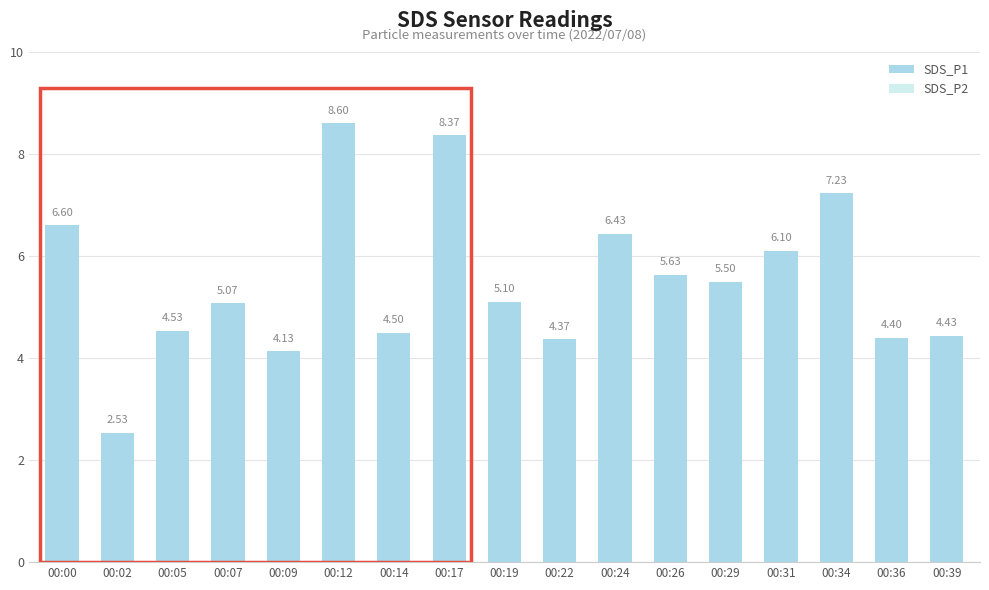

Does the chart contain any negative values?

No